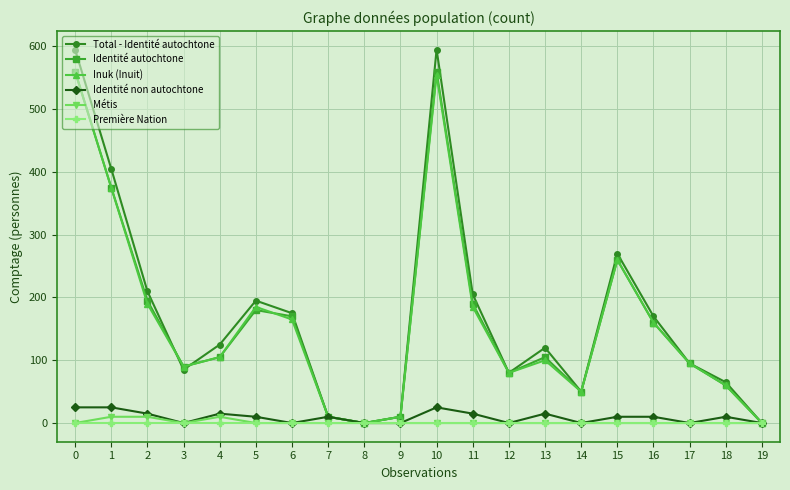

The Première Nation series shows 0 at 8. True or false?

True